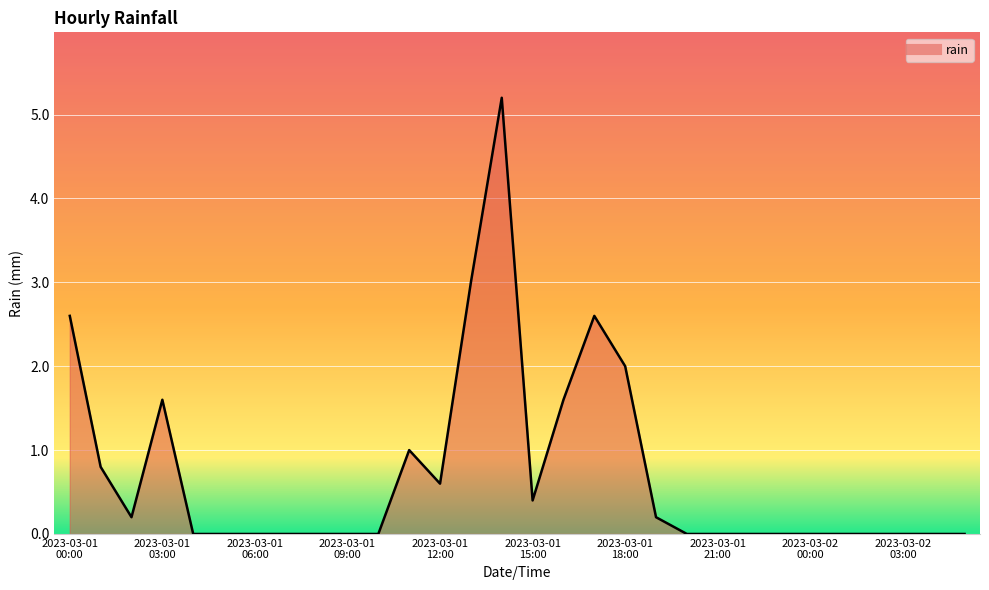

What is the average value?

0.7